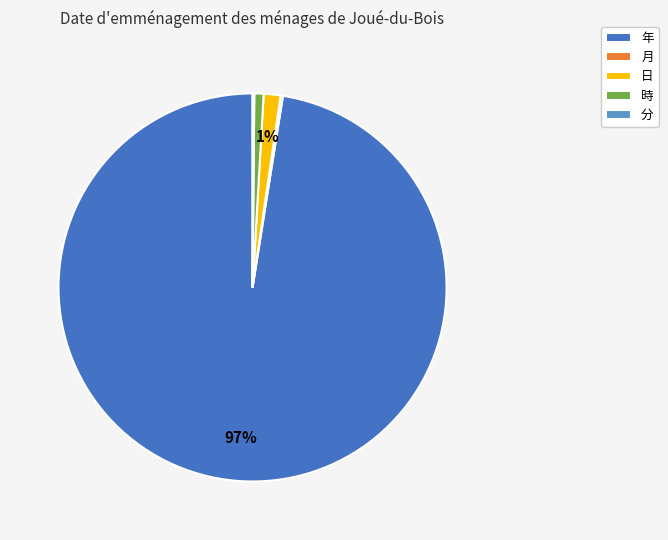

Is the sum of 時 and 年 greater than half?

Yes